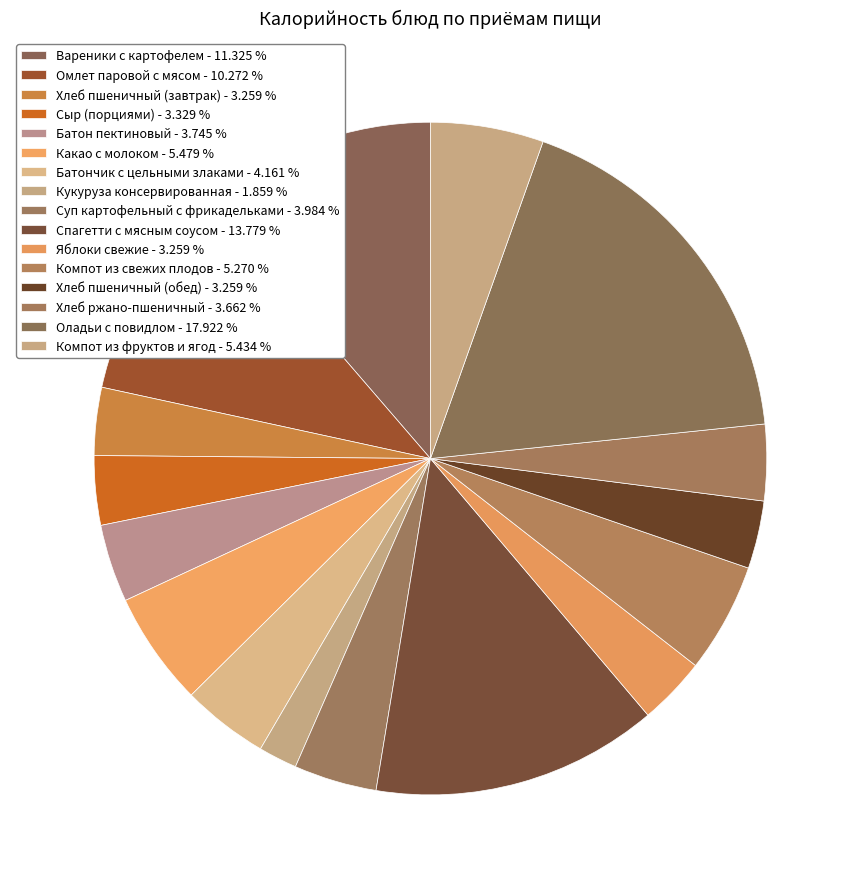

Is Спагетти с мясным соусом the majority of the pie?

No